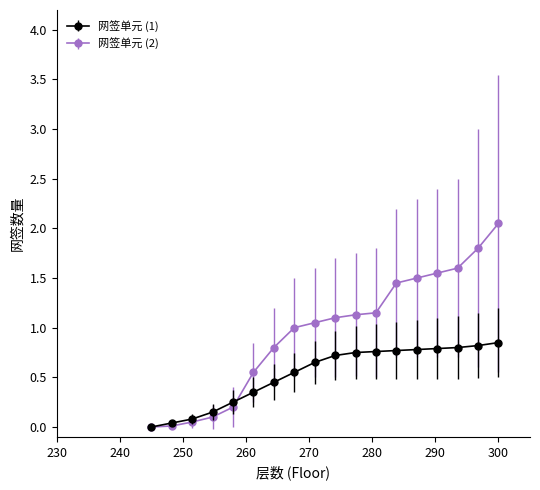

How many series are shown in this chart?

2